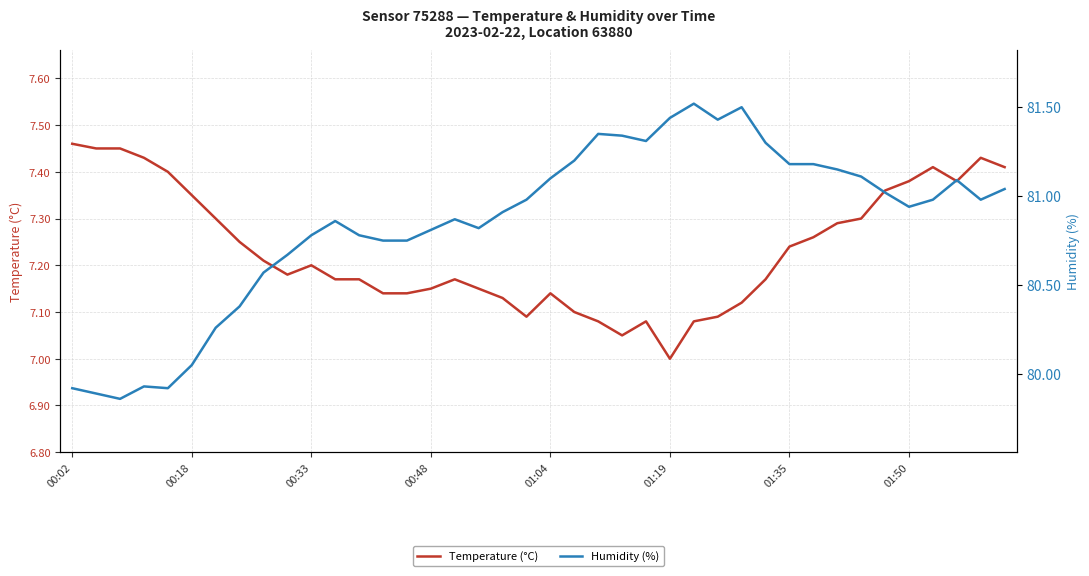

Which series has the largest range (max minus min)?

Humidity (%)